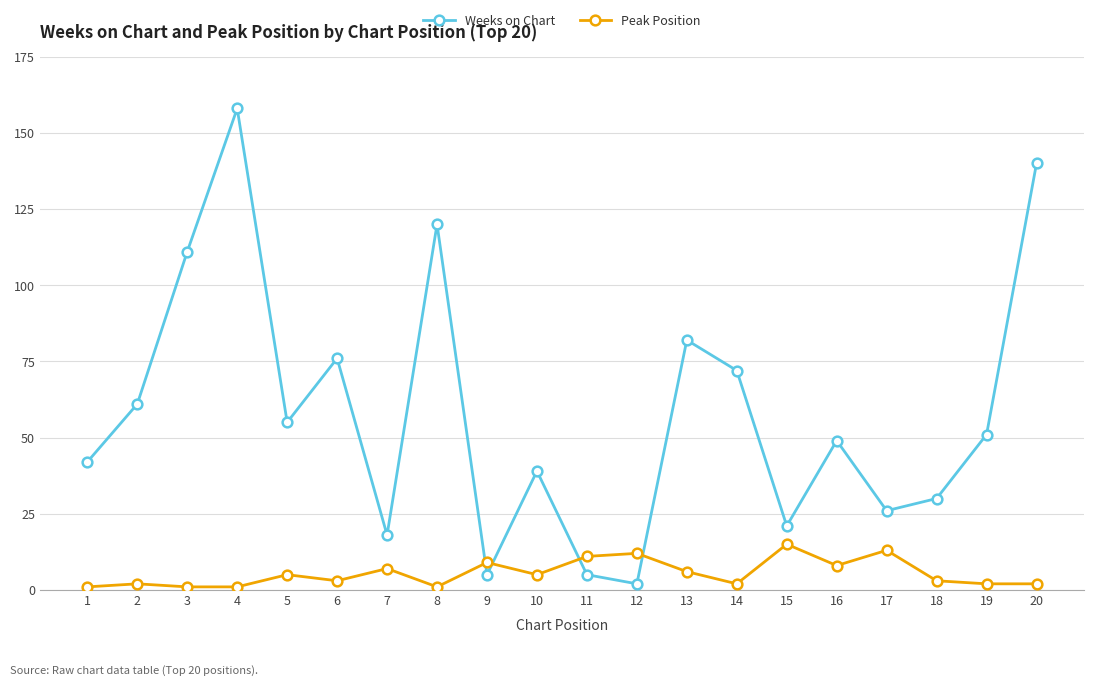

Which series has the widest spread of values?

Weeks on Chart